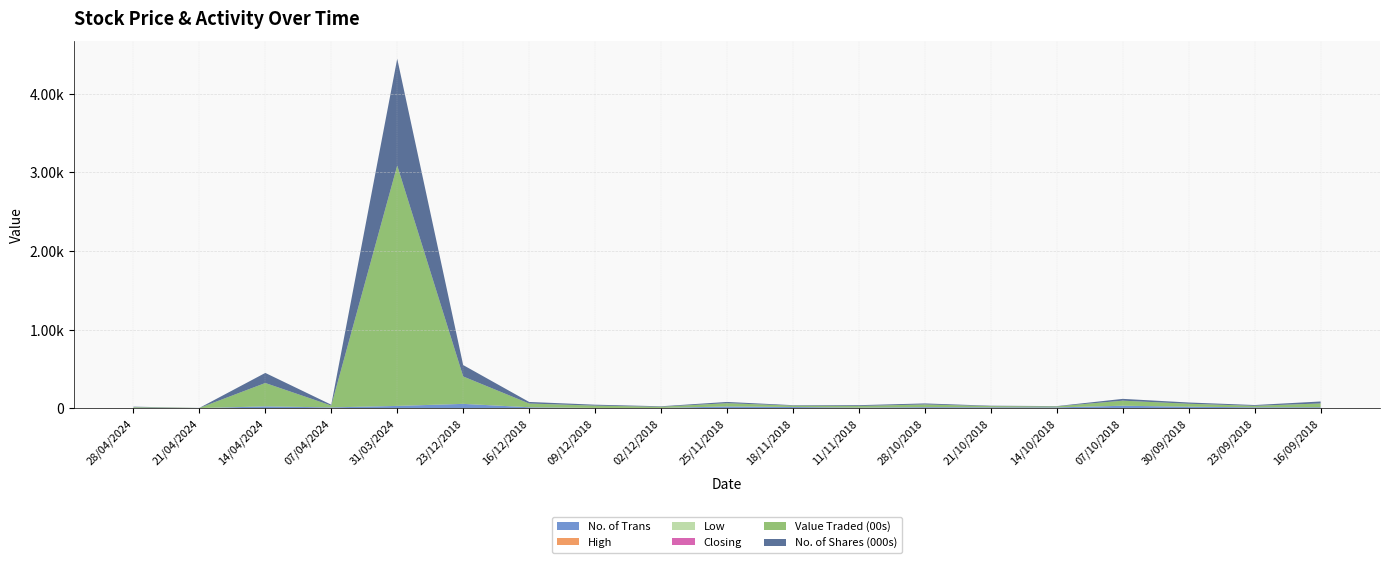

Reading left to right, extract all data points from this chart.

No. of Trans: 28/04/2024=8.0	21/04/2024=2.0	14/04/2024=24.0	07/04/2024=11.0	31/03/2024=30.0	23/12/2018=56.0	16/12/2018=13.0	09/12/2018=4.0	02/12/2018=4.0	25/11/2018=23.0	18/11/2018=16.0	11/11/2018=8.0	28/10/2018=14.0	21/10/2018=12.0	14/10/2018=11.0	07/10/2018=32.0	30/09/2018=20.0	23/09/2018=12.0	16/09/2018=13.0
High: 28/04/2024=0.2	21/04/2024=0.2	14/04/2024=0.2	07/04/2024=0.2	31/03/2024=0.2	23/12/2018=0.2	16/12/2018=0.2	09/12/2018=0.3	02/12/2018=0.3	25/11/2018=0.3	18/11/2018=0.3	11/11/2018=0.2	28/10/2018=0.3	21/10/2018=0.3	14/10/2018=0.3	07/10/2018=0.3	30/09/2018=0.2	23/09/2018=0.2	16/09/2018=0.2
Low: 28/04/2024=0.2	21/04/2024=0.2	14/04/2024=0.2	07/04/2024=0.2	31/03/2024=0.2	23/12/2018=0.2	16/12/2018=0.2	09/12/2018=0.2	02/12/2018=0.2	25/11/2018=0.2	18/11/2018=0.3	11/11/2018=0.2	28/10/2018=0.2	21/10/2018=0.3	14/10/2018=0.3	07/10/2018=0.2	30/09/2018=0.2	23/09/2018=0.2	16/09/2018=0.2
Closing: 28/04/2024=0.2	21/04/2024=0.2	14/04/2024=0.2	07/04/2024=0.2	31/03/2024=0.2	23/12/2018=0.2	16/12/2018=0.2	09/12/2018=0.3	02/12/2018=0.3	25/11/2018=0.3	18/11/2018=0.3	11/11/2018=0.2	28/10/2018=0.2	21/10/2018=0.3	14/10/2018=0.3	07/10/2018=0.3	30/09/2018=0.2	23/09/2018=0.2	16/09/2018=0.2
Value Traded (00s): 28/04/2024=8.0	21/04/2024=1.0	14/04/2024=297.0	07/04/2024=23.0	31/03/2024=3056.0	23/12/2018=348.0	16/12/2018=47.0	09/12/2018=29.0	02/12/2018=15.0	25/11/2018=41.0	18/11/2018=17.0	11/11/2018=21.0	28/10/2018=34.0	21/10/2018=15.0	14/10/2018=12.0	07/10/2018=64.0	30/09/2018=37.0	23/09/2018=19.0	16/09/2018=48.0
No. of Shares (000s): 28/04/2024=4.0	21/04/2024=1.0	14/04/2024=128.0	07/04/2024=11.0	31/03/2024=1358.0	23/12/2018=145.0	16/12/2018=20.0	09/12/2018=12.0	02/12/2018=6.0	25/11/2018=16.0	18/11/2018=6.0	11/11/2018=10.0	28/10/2018=13.0	21/10/2018=5.0	14/10/2018=4.0	07/10/2018=23.0	30/09/2018=16.0	23/09/2018=10.0	16/09/2018=25.0